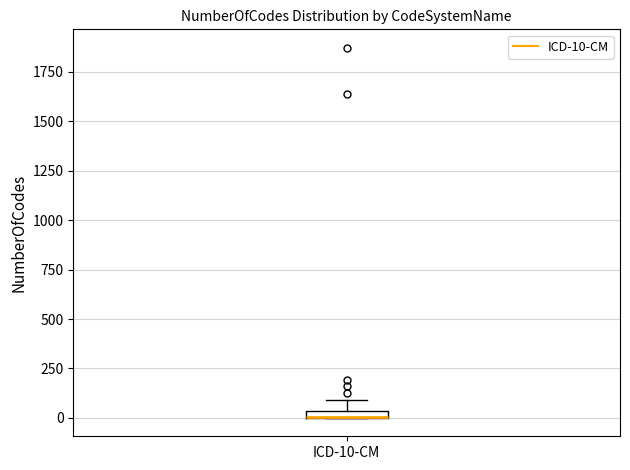

Where is the lower edge of the box for ICD-10-CM on the y-axis? The values are not printed on the chart, so give them approximately, as read against the axis.

0